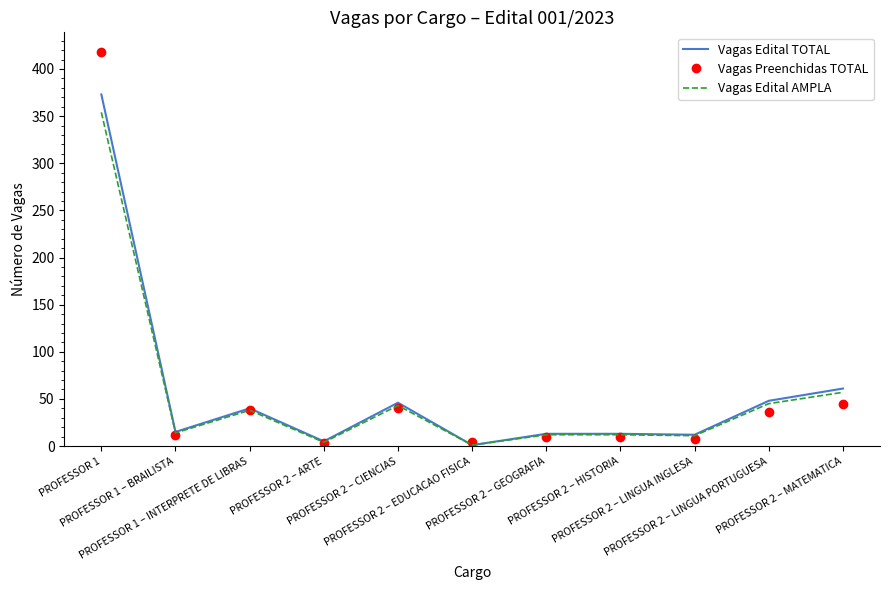

Which series has the largest range (max minus min)?

Vagas Preenchidas TOTAL